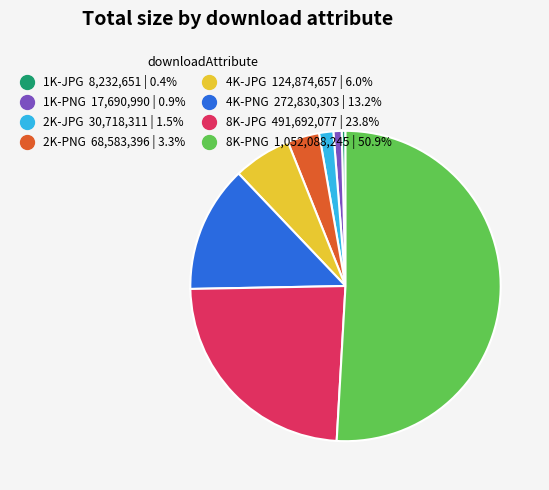

Which slice represents more than half of the pie?

8K-PNG